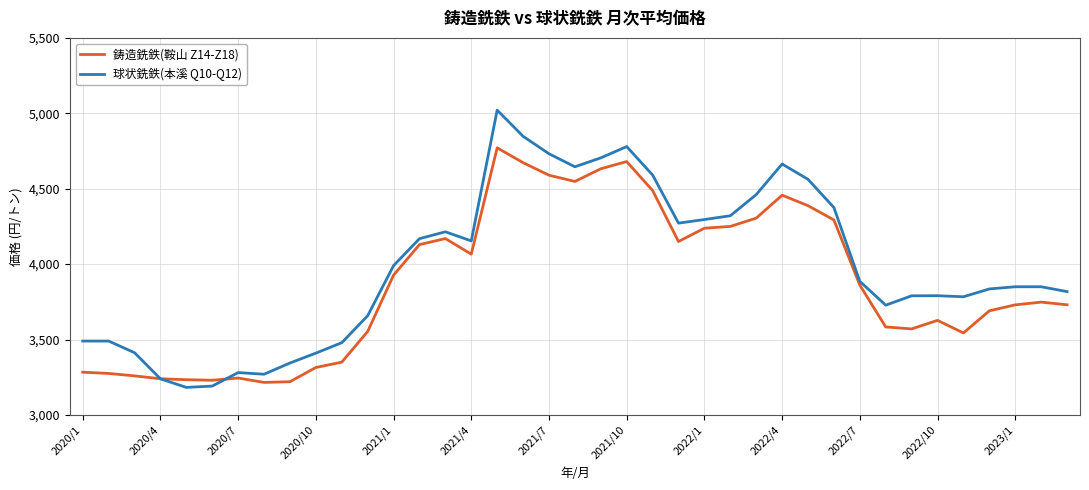

How many lines are shown in the chart?

2